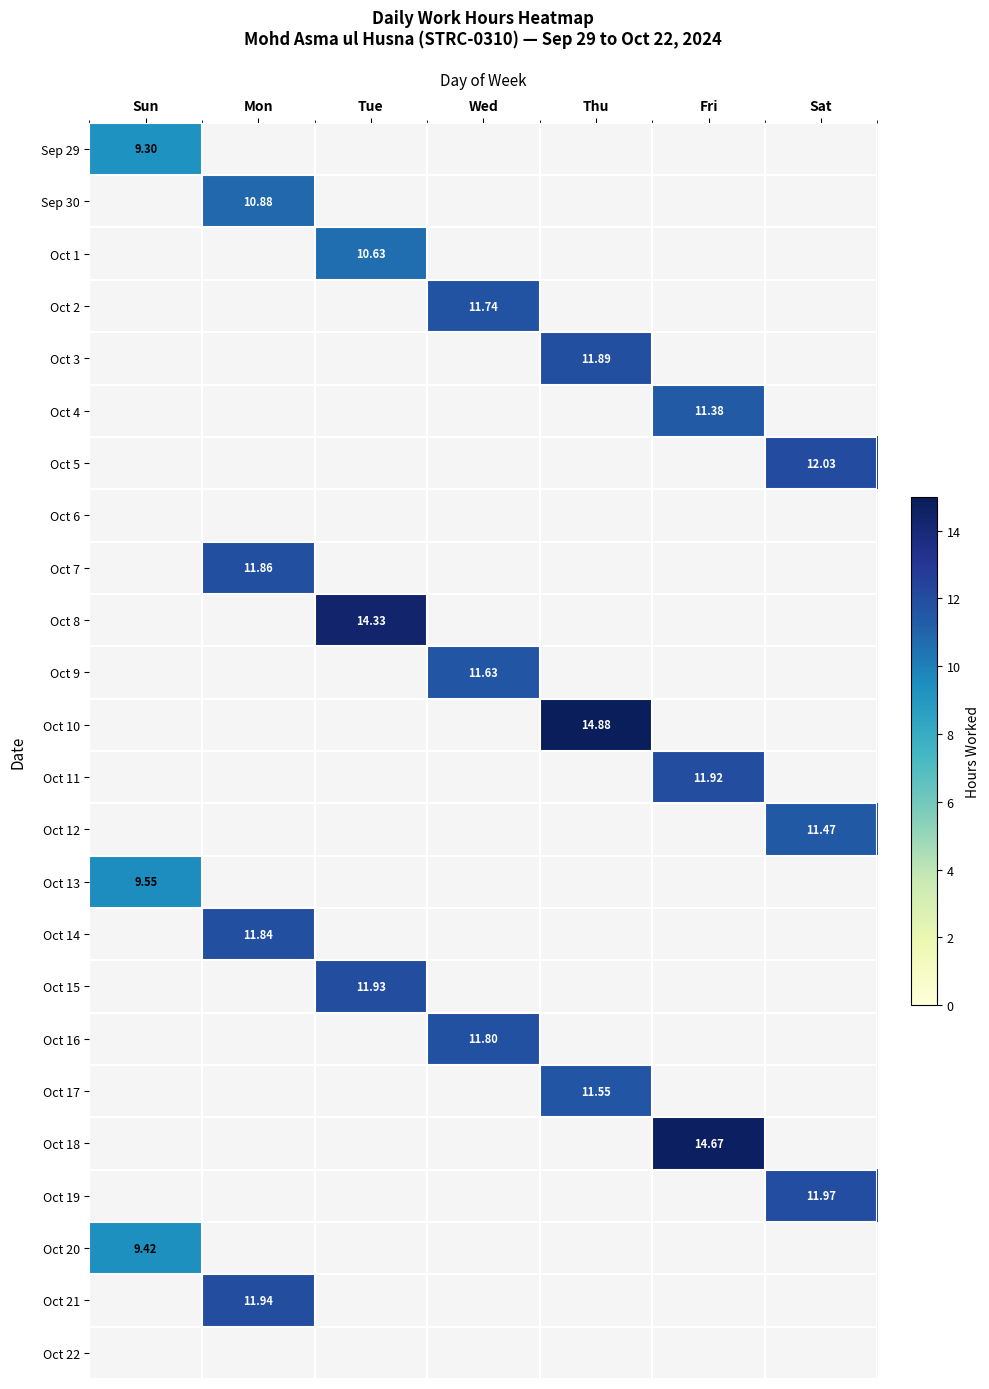

True or false: Oct 9 has a value of 11.6 at Wed.

True